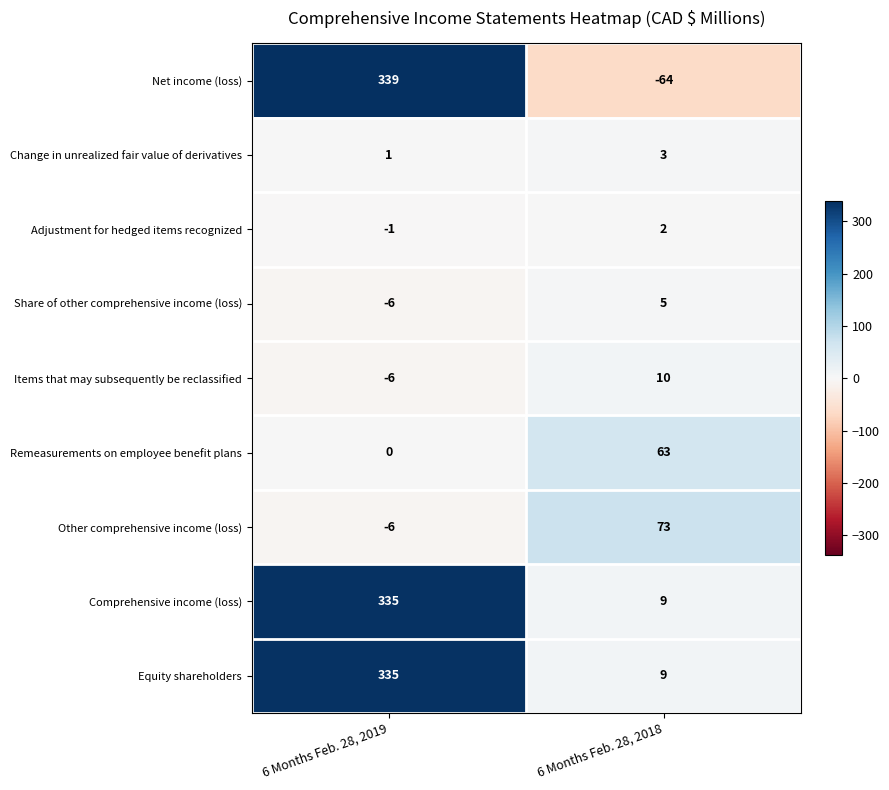

True or false: Items that may subsequently be reclassified has a value of 18 at 6 Months Feb. 28, 2018.

False